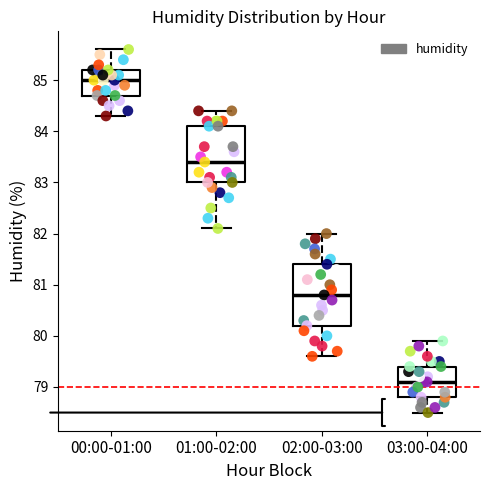

Where does the upper whisker of the box for 01:00-02:00 end on the y-axis? The values are not printed on the chart, so give them approximately, as read against the axis.

84.4